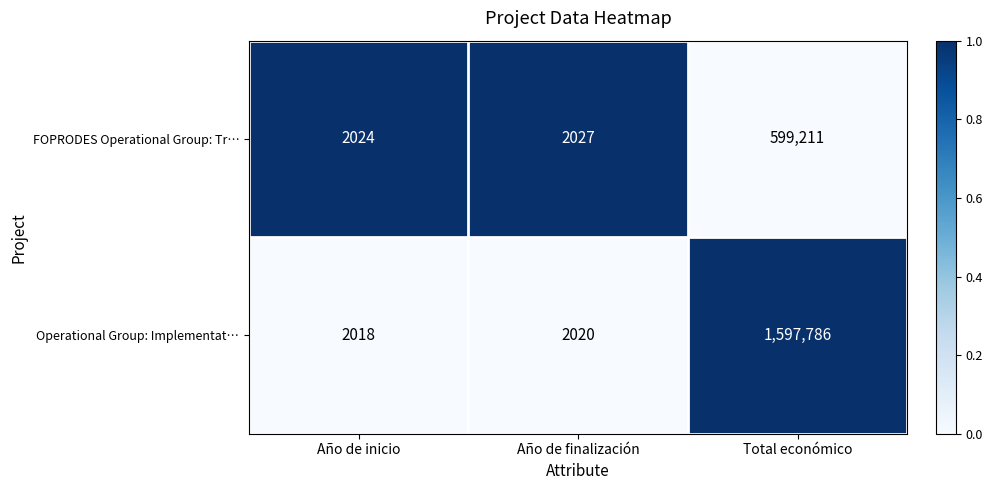

Reading right to left, extract all data points from this chart.

FOPRODES Operational Group: Tr…: 599211	2027	2024
Operational Group: Implementat…: 1597786	2020	2018